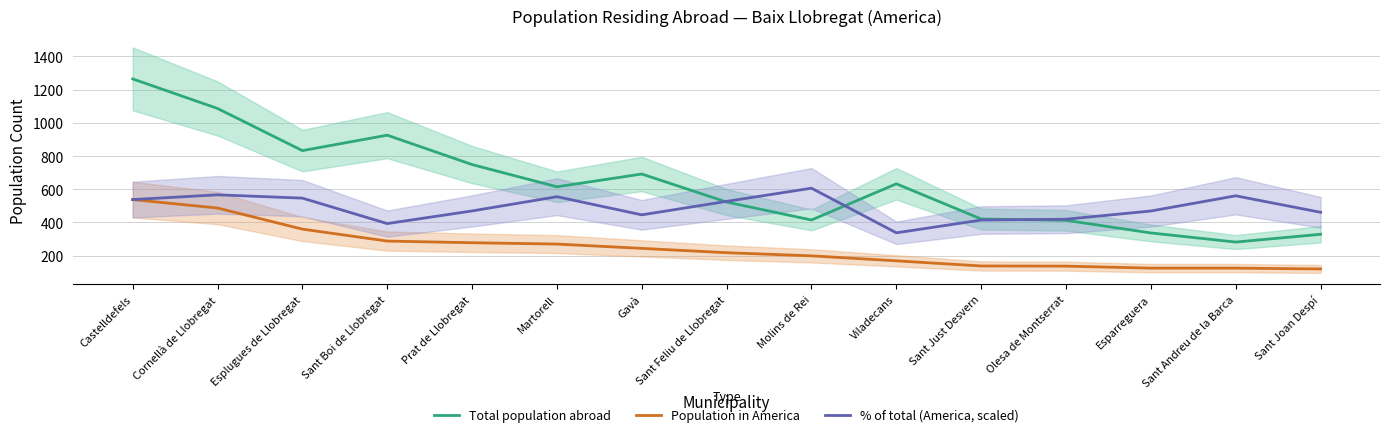

True or false: Total population abroad and Population in America intersect in this chart.

False